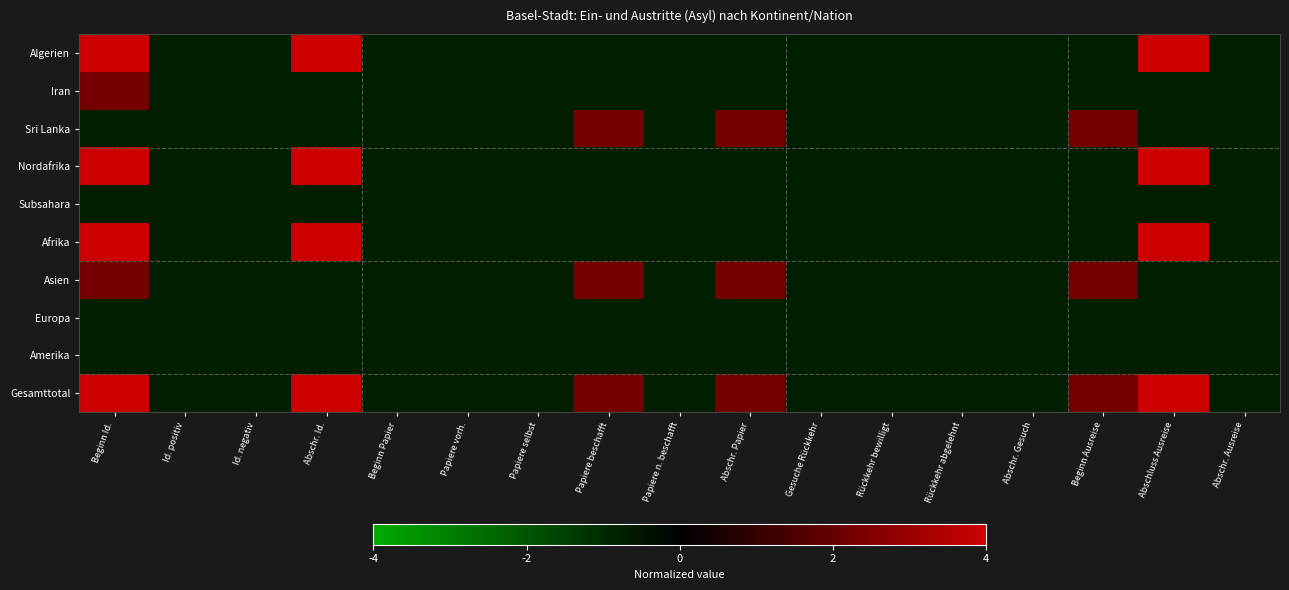

Reading left to right, what are all the values shown in this chart?

Algerien: Beginn Id.=4.0	Id. positiv=-0.7	Id. negativ=-0.7	Abschr. Id.=4.0	Beginn Papier=-0.7	Papiere vorh.=-0.7	Papiere selbst=-0.7	Papiere beschafft=-0.7	Papiere n. beschafft=-0.7	Abschr. Papier=-0.7	Gesuche Rückkehr=-0.7	Rückkehr bewilligt=-0.7	Rückkehr abgelehnt=-0.7	Abschr. Gesuch=-0.7	Beginn Ausreise=-0.7	Abschluss Ausreise=4.0	Abschr. Ausreise=-0.7
Iran: Beginn Id.=2.3	Id. positiv=-0.7	Id. negativ=-0.7	Abschr. Id.=-0.7	Beginn Papier=-0.7	Papiere vorh.=-0.7	Papiere selbst=-0.7	Papiere beschafft=-0.7	Papiere n. beschafft=-0.7	Abschr. Papier=-0.7	Gesuche Rückkehr=-0.7	Rückkehr bewilligt=-0.7	Rückkehr abgelehnt=-0.7	Abschr. Gesuch=-0.7	Beginn Ausreise=-0.7	Abschluss Ausreise=-0.7	Abschr. Ausreise=-0.7
Sri Lanka: Beginn Id.=-0.7	Id. positiv=-0.7	Id. negativ=-0.7	Abschr. Id.=-0.7	Beginn Papier=-0.7	Papiere vorh.=-0.7	Papiere selbst=-0.7	Papiere beschafft=2.3	Papiere n. beschafft=-0.7	Abschr. Papier=2.3	Gesuche Rückkehr=-0.7	Rückkehr bewilligt=-0.7	Rückkehr abgelehnt=-0.7	Abschr. Gesuch=-0.7	Beginn Ausreise=2.3	Abschluss Ausreise=-0.7	Abschr. Ausreise=-0.7
Nordafrika: Beginn Id.=4.0	Id. positiv=-0.7	Id. negativ=-0.7	Abschr. Id.=4.0	Beginn Papier=-0.7	Papiere vorh.=-0.7	Papiere selbst=-0.7	Papiere beschafft=-0.7	Papiere n. beschafft=-0.7	Abschr. Papier=-0.7	Gesuche Rückkehr=-0.7	Rückkehr bewilligt=-0.7	Rückkehr abgelehnt=-0.7	Abschr. Gesuch=-0.7	Beginn Ausreise=-0.7	Abschluss Ausreise=4.0	Abschr. Ausreise=-0.7
Subsahara: Beginn Id.=-0.7	Id. positiv=-0.7	Id. negativ=-0.7	Abschr. Id.=-0.7	Beginn Papier=-0.7	Papiere vorh.=-0.7	Papiere selbst=-0.7	Papiere beschafft=-0.7	Papiere n. beschafft=-0.7	Abschr. Papier=-0.7	Gesuche Rückkehr=-0.7	Rückkehr bewilligt=-0.7	Rückkehr abgelehnt=-0.7	Abschr. Gesuch=-0.7	Beginn Ausreise=-0.7	Abschluss Ausreise=-0.7	Abschr. Ausreise=-0.7
Afrika: Beginn Id.=4.0	Id. positiv=-0.7	Id. negativ=-0.7	Abschr. Id.=4.0	Beginn Papier=-0.7	Papiere vorh.=-0.7	Papiere selbst=-0.7	Papiere beschafft=-0.7	Papiere n. beschafft=-0.7	Abschr. Papier=-0.7	Gesuche Rückkehr=-0.7	Rückkehr bewilligt=-0.7	Rückkehr abgelehnt=-0.7	Abschr. Gesuch=-0.7	Beginn Ausreise=-0.7	Abschluss Ausreise=4.0	Abschr. Ausreise=-0.7
Asien: Beginn Id.=2.3	Id. positiv=-0.7	Id. negativ=-0.7	Abschr. Id.=-0.7	Beginn Papier=-0.7	Papiere vorh.=-0.7	Papiere selbst=-0.7	Papiere beschafft=2.3	Papiere n. beschafft=-0.7	Abschr. Papier=2.3	Gesuche Rückkehr=-0.7	Rückkehr bewilligt=-0.7	Rückkehr abgelehnt=-0.7	Abschr. Gesuch=-0.7	Beginn Ausreise=2.3	Abschluss Ausreise=-0.7	Abschr. Ausreise=-0.7
Europa: Beginn Id.=-0.7	Id. positiv=-0.7	Id. negativ=-0.7	Abschr. Id.=-0.7	Beginn Papier=-0.7	Papiere vorh.=-0.7	Papiere selbst=-0.7	Papiere beschafft=-0.7	Papiere n. beschafft=-0.7	Abschr. Papier=-0.7	Gesuche Rückkehr=-0.7	Rückkehr bewilligt=-0.7	Rückkehr abgelehnt=-0.7	Abschr. Gesuch=-0.7	Beginn Ausreise=-0.7	Abschluss Ausreise=-0.7	Abschr. Ausreise=-0.7
Amerika: Beginn Id.=-0.7	Id. positiv=-0.7	Id. negativ=-0.7	Abschr. Id.=-0.7	Beginn Papier=-0.7	Papiere vorh.=-0.7	Papiere selbst=-0.7	Papiere beschafft=-0.7	Papiere n. beschafft=-0.7	Abschr. Papier=-0.7	Gesuche Rückkehr=-0.7	Rückkehr bewilligt=-0.7	Rückkehr abgelehnt=-0.7	Abschr. Gesuch=-0.7	Beginn Ausreise=-0.7	Abschluss Ausreise=-0.7	Abschr. Ausreise=-0.7
Gesamttotal: Beginn Id.=4.0	Id. positiv=-0.7	Id. negativ=-0.7	Abschr. Id.=4.0	Beginn Papier=-0.7	Papiere vorh.=-0.7	Papiere selbst=-0.7	Papiere beschafft=2.3	Papiere n. beschafft=-0.7	Abschr. Papier=2.3	Gesuche Rückkehr=-0.7	Rückkehr bewilligt=-0.7	Rückkehr abgelehnt=-0.7	Abschr. Gesuch=-0.7	Beginn Ausreise=2.3	Abschluss Ausreise=4.0	Abschr. Ausreise=-0.7